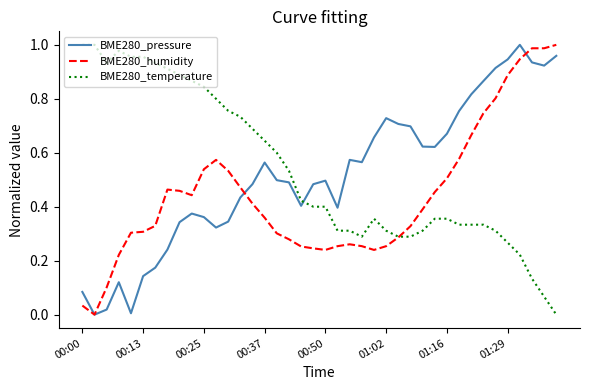

After their last crossing, which series has the higher values: BME280_pressure or BME280_humidity?

BME280_humidity